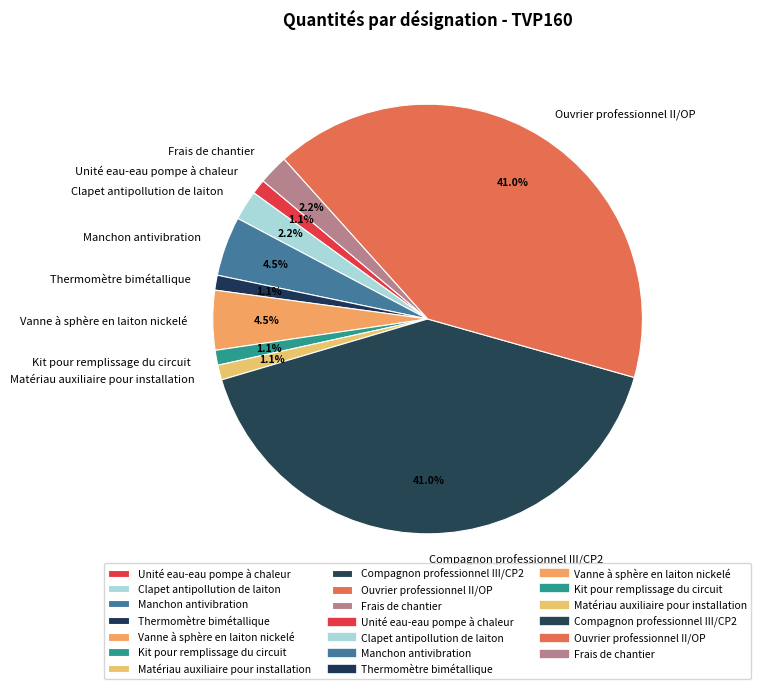

Which has a higher value, Unité eau-eau pompe à chaleur or Frais de chantier?

Frais de chantier